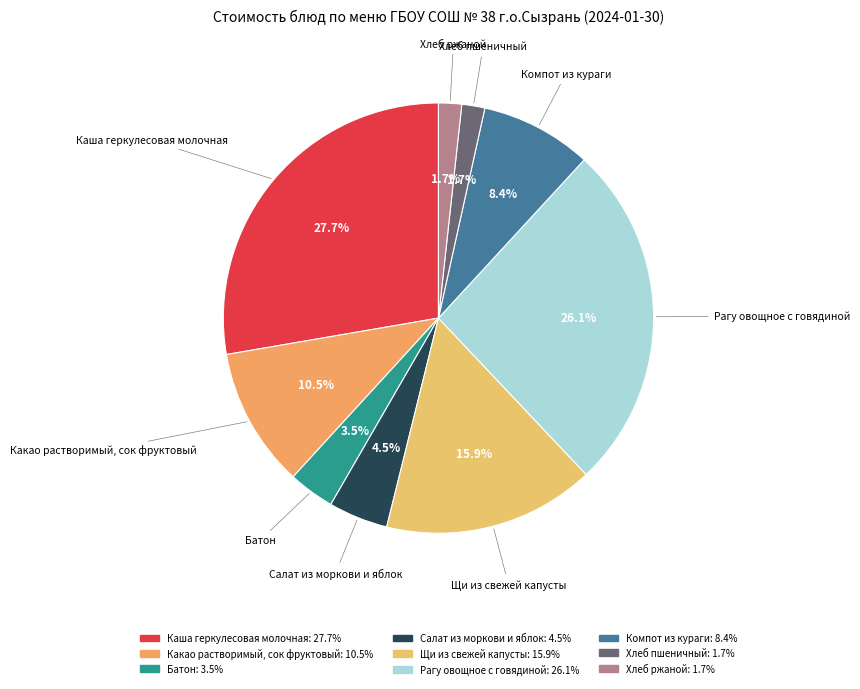

What is the largest slice in the pie chart?

Каша геркулесовая молочная